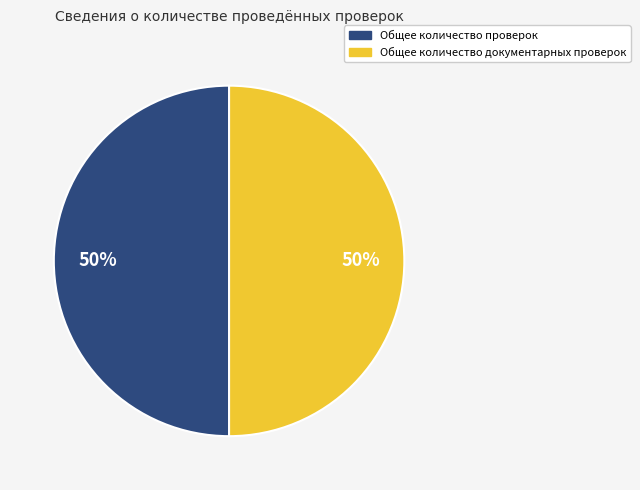

True or false: Общее количество документарных проверок accounts for 50% of the total.

True